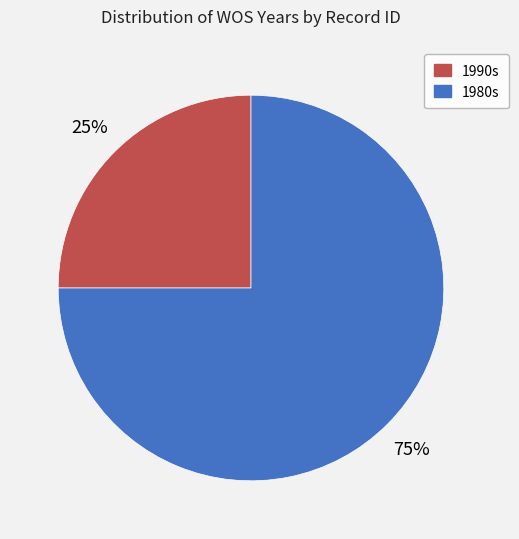

Is there any slice that represents more than half of the pie?

Yes